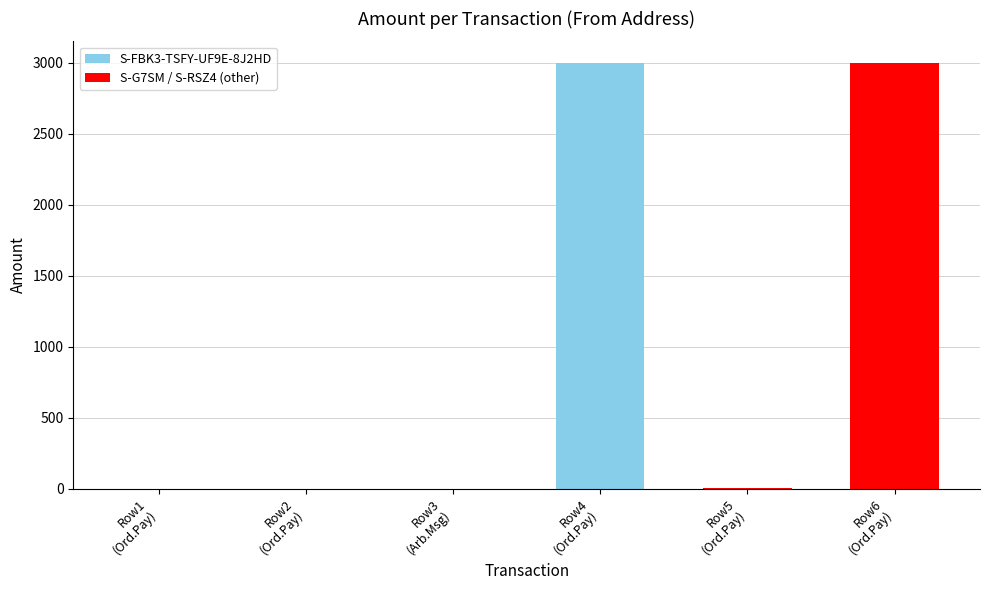

What is the greatest value displayed?

3000